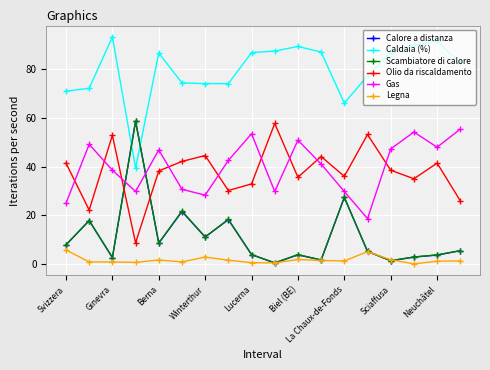

What is the minimum value for Gas?

18.7